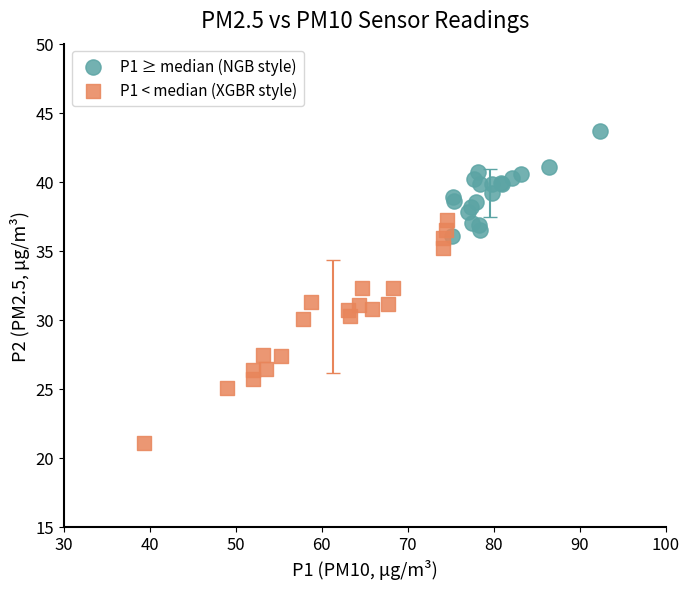

Which series has the widest spread of Y values?

P1 < median (XGBR style)